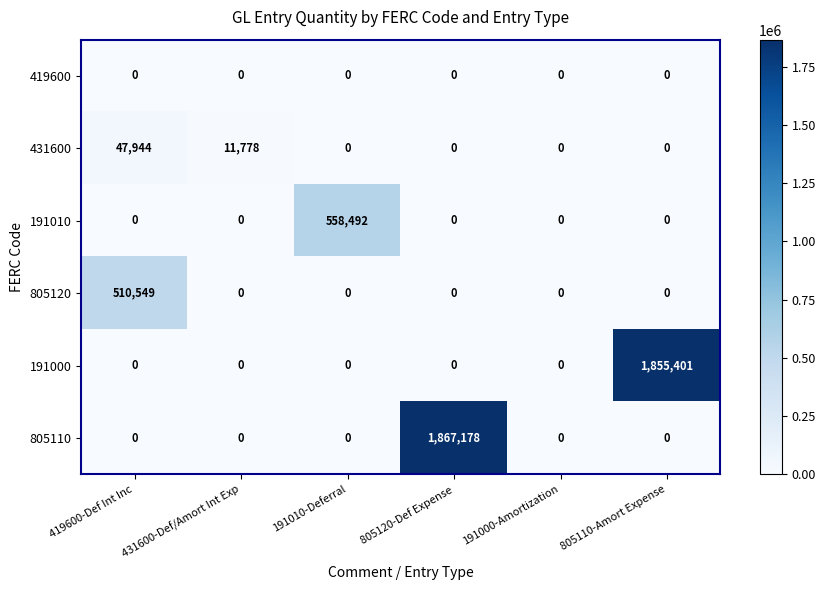

True or false: 191000 has a value of 1855401 at 805110-Amort Expense.

True